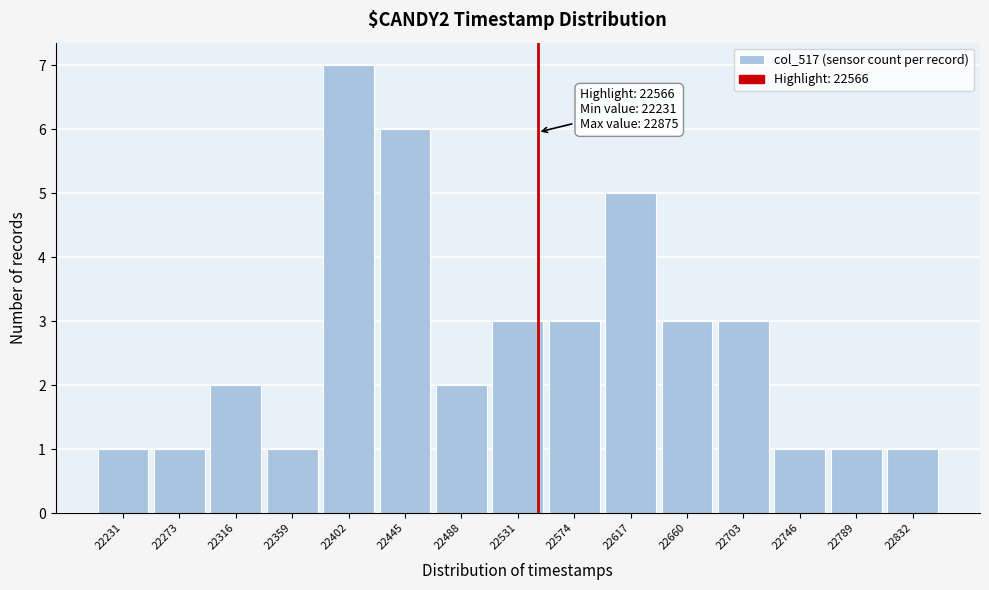

Reading left to right, transcribe all the data shown in this chart.

1	1	2	1	7	6	2	3	3	5	3	3	1	1	1